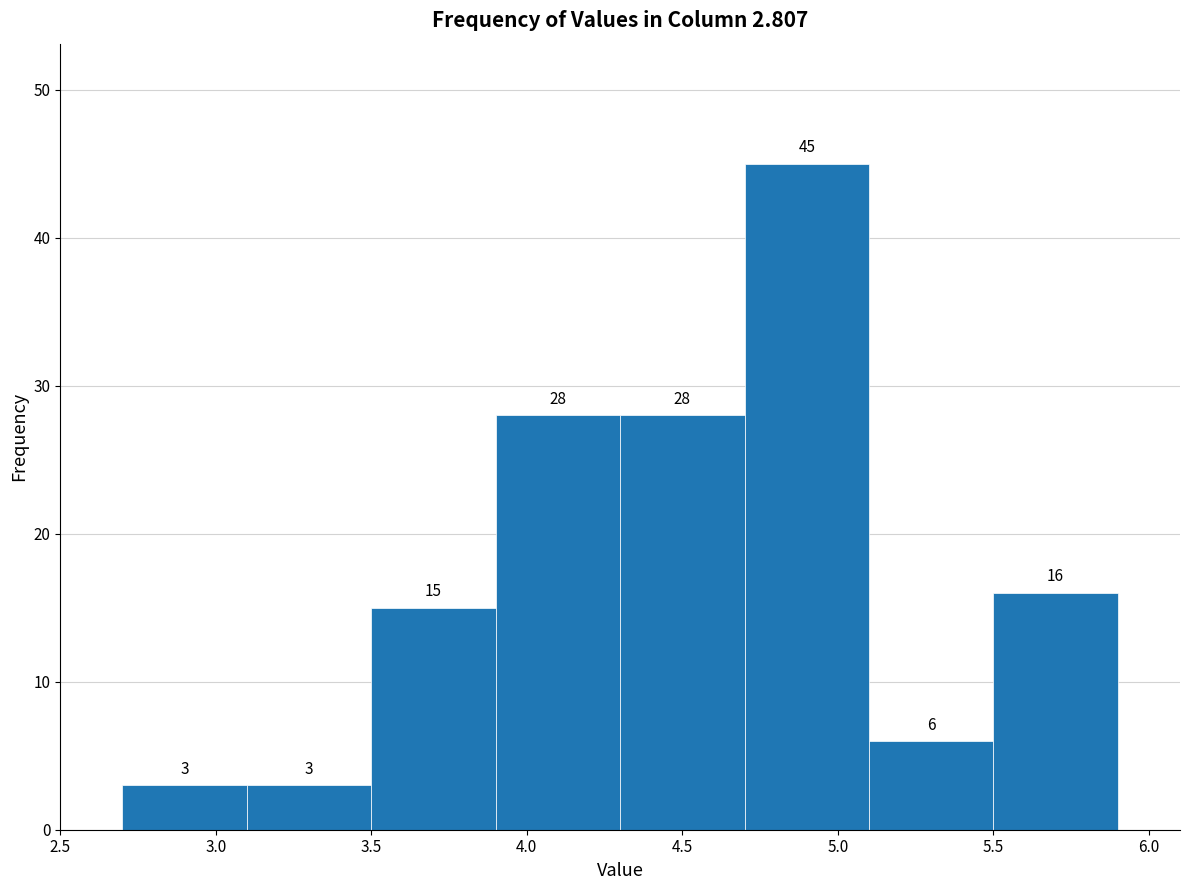

Over which range of the x-axis is the bar tallest?

4.7 to 5.1